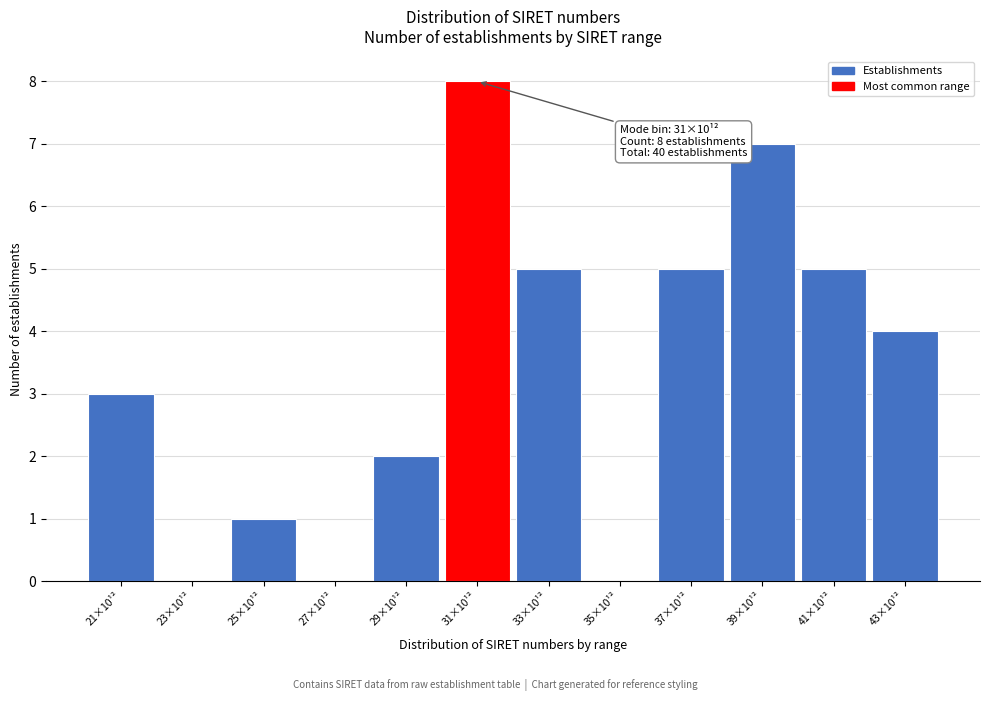

Reading left to right, transcribe all the data shown in this chart.

21×10¹²=3	23×10¹²=0	25×10¹²=1	27×10¹²=0	29×10¹²=2	31×10¹²=8	33×10¹²=5	35×10¹²=0	37×10¹²=5	39×10¹²=7	41×10¹²=5	43×10¹²=4